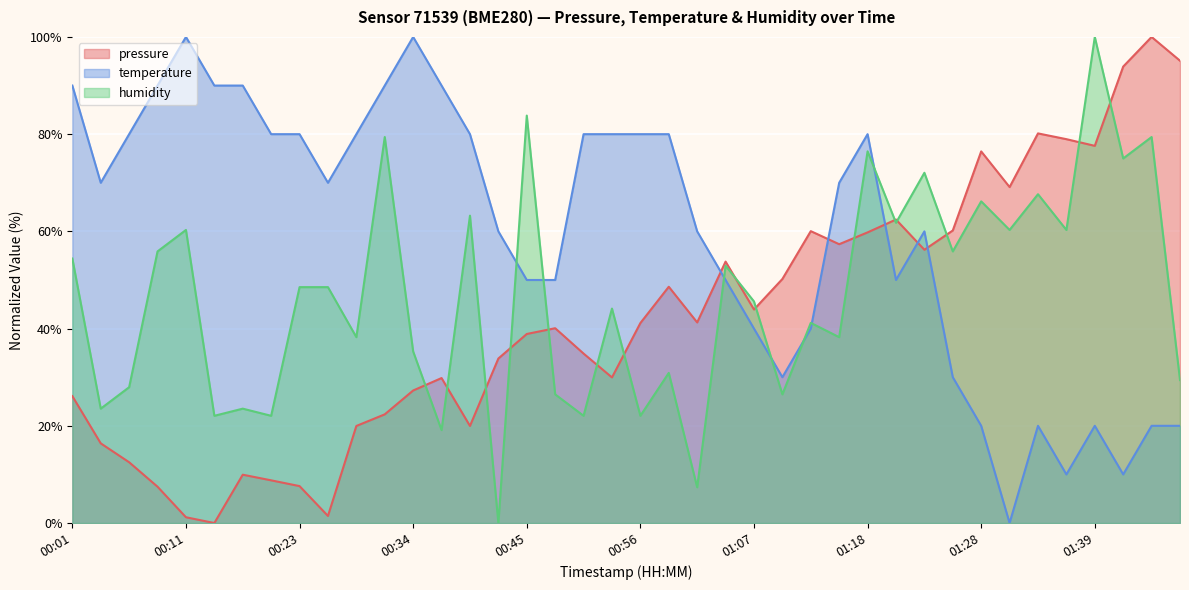

List the labels in order of pressure value, smallest first.

00:14, 00:11, 00:25, 00:09, 00:23, 00:20, 00:17, 00:06, 00:03, 00:28, 00:39, 00:31, 00:01, 00:34, 00:36, 00:53, 00:42, 00:50, 00:45, 00:47, 00:56, 01:01, 01:07, 00:58, 01:09, 01:04, 01:23, 01:15, 01:18, 01:12, 01:26, 01:20, 01:31, 01:28, 01:39, 01:37, 01:34, 01:42, 01:48, 01:45